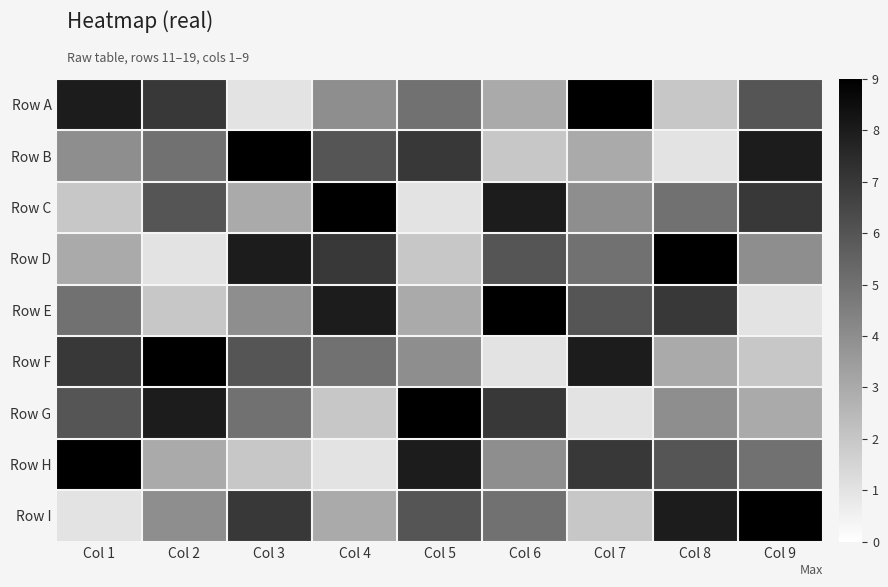

At how many categories does at least one series exceed 1?

9